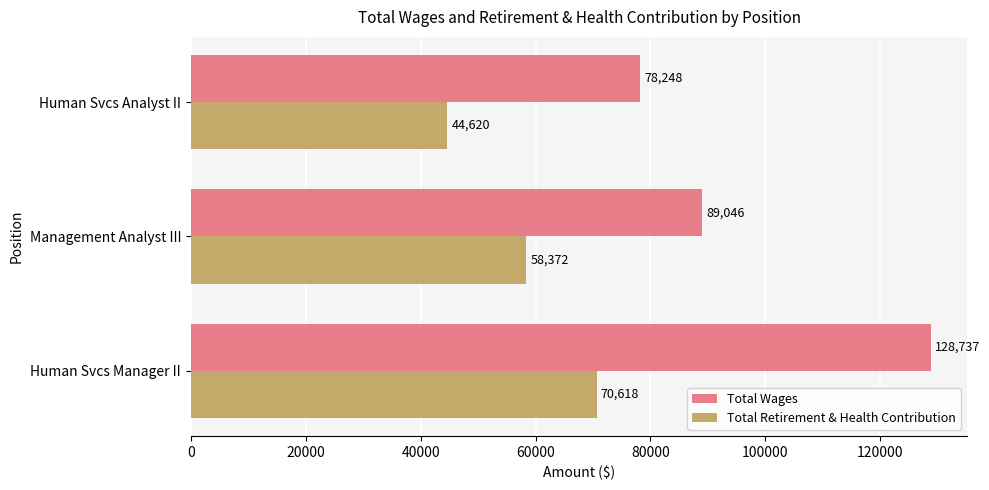

How many categories are shown in the chart?

3